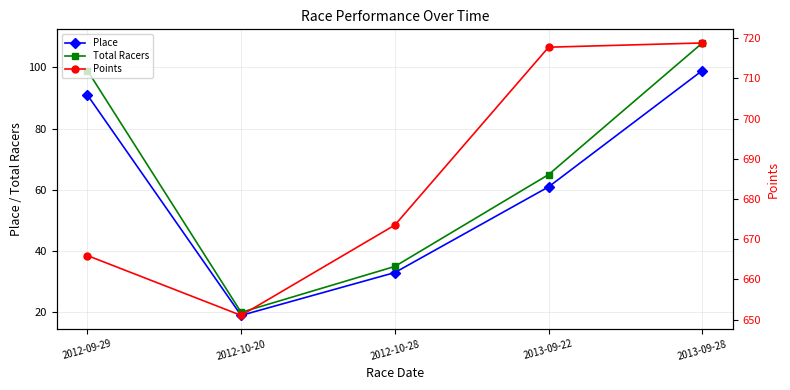

True or false: Points and Total Racers intersect in this chart.

False